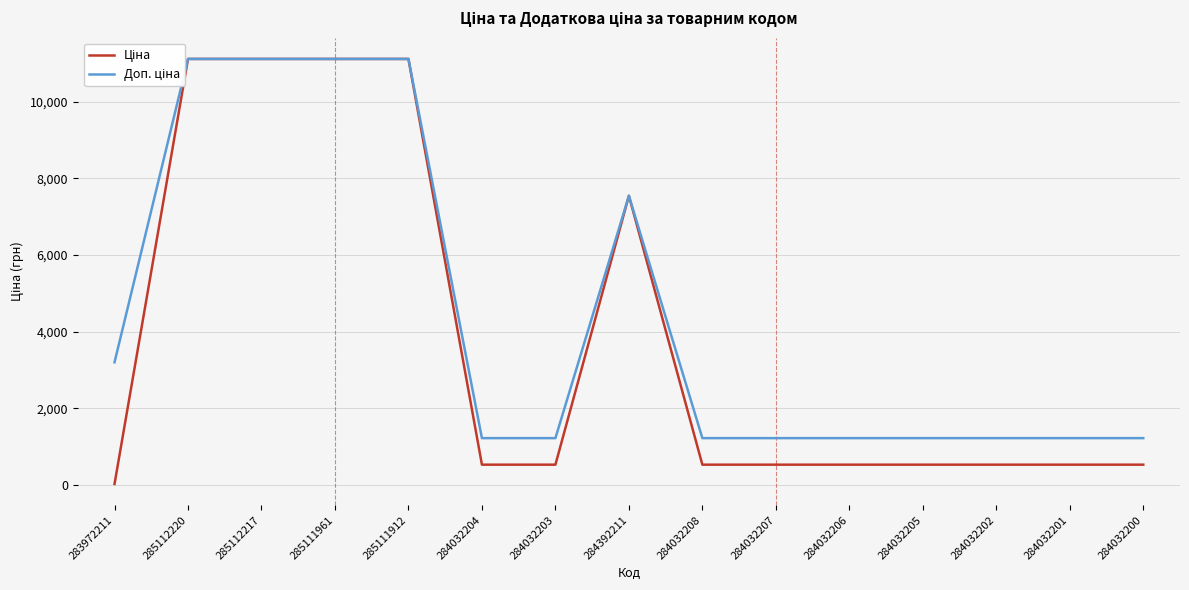

Does the chart have visible grid lines?

Yes